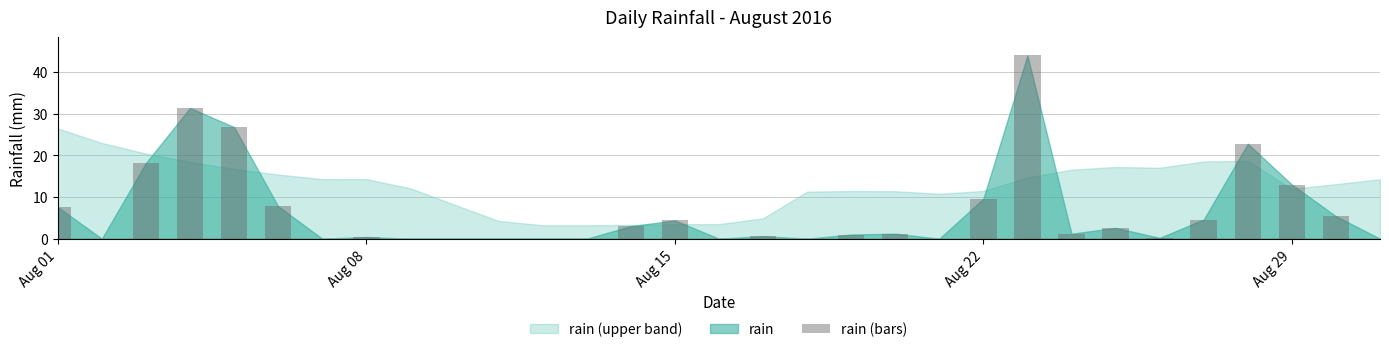

What is the sum of all values?

205.8